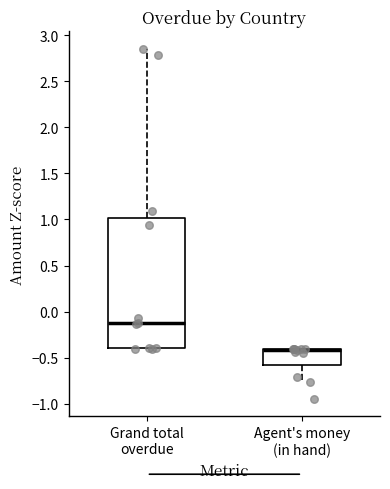

Where is the upper edge of the box for Agent's money (in hand) on the y-axis? The values are not printed on the chart, so give them approximately, as read against the axis.

-0.40